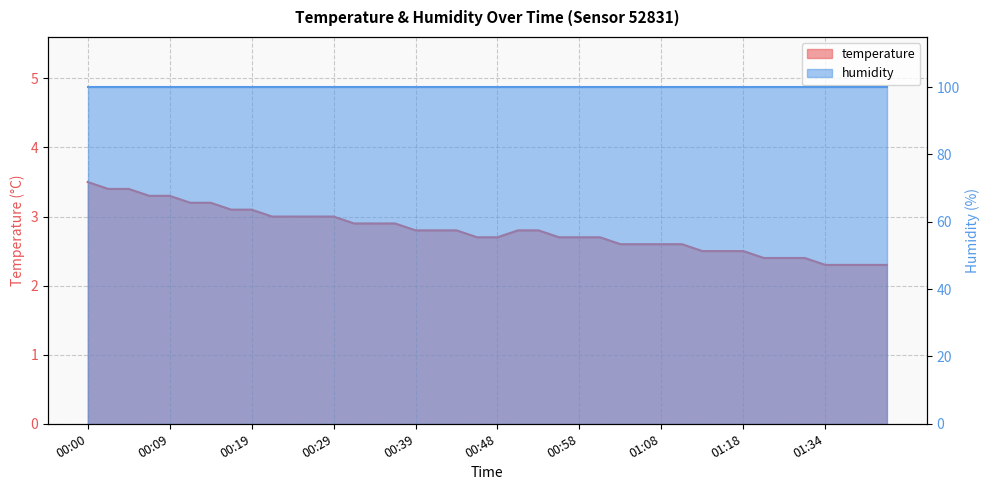

What is the approximate value at 00:09?

3.3